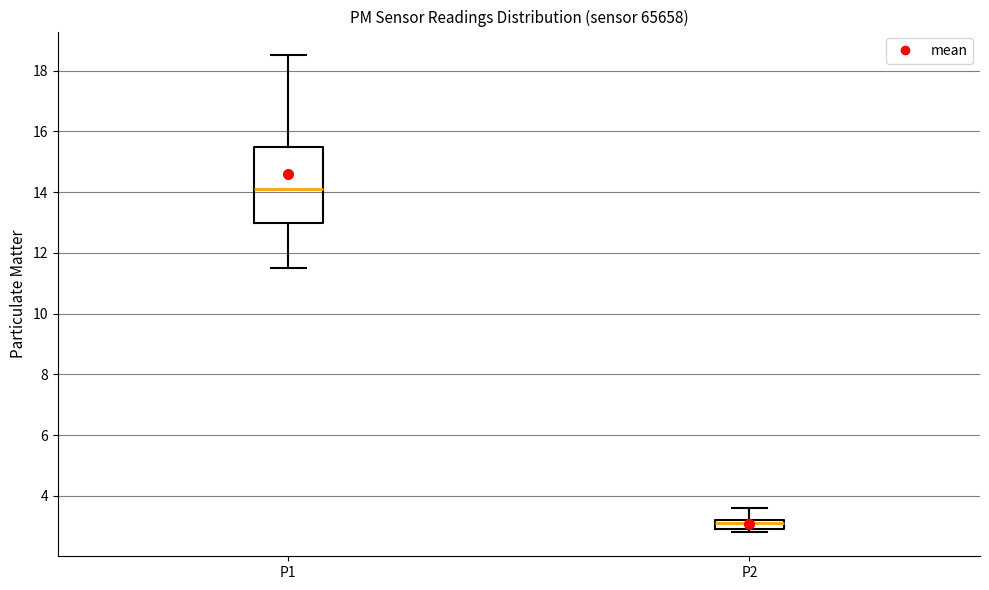

Reading left to right, transcribe this box plot: for each box, give where its median line is, the range the box spans, and where its two whiskers end, as read against the y-axis. The values are not printed on the chart, so give them approximately, as read against the axis.

P1: median 14.2, box 13.0 to 15.6, whiskers 11.6 to 18.6
P2: median 3.2 (just below the box's upper edge), box 3.0 to 3.2, whiskers 2.8 to 3.6